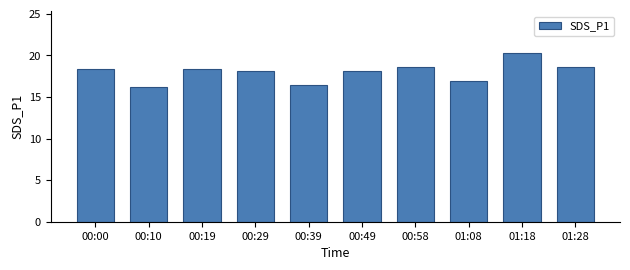

What is the label of the 5th bar from the right?

00:49